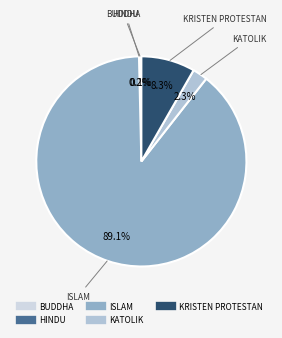

Between KRISTEN PROTESTAN and ISLAM, which is larger?

ISLAM